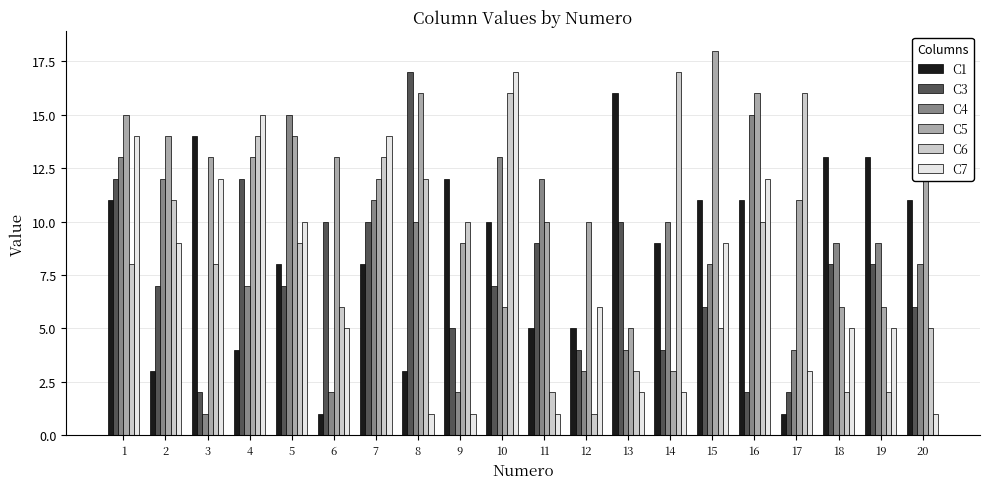

At which label does C3 first exceed 7?

1